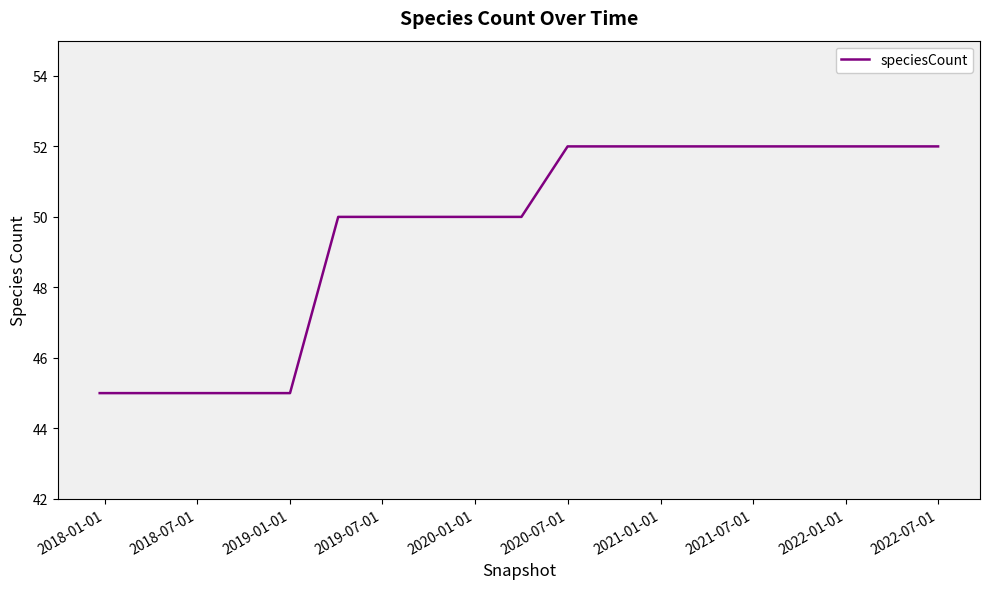

What is the greatest value displayed?

52